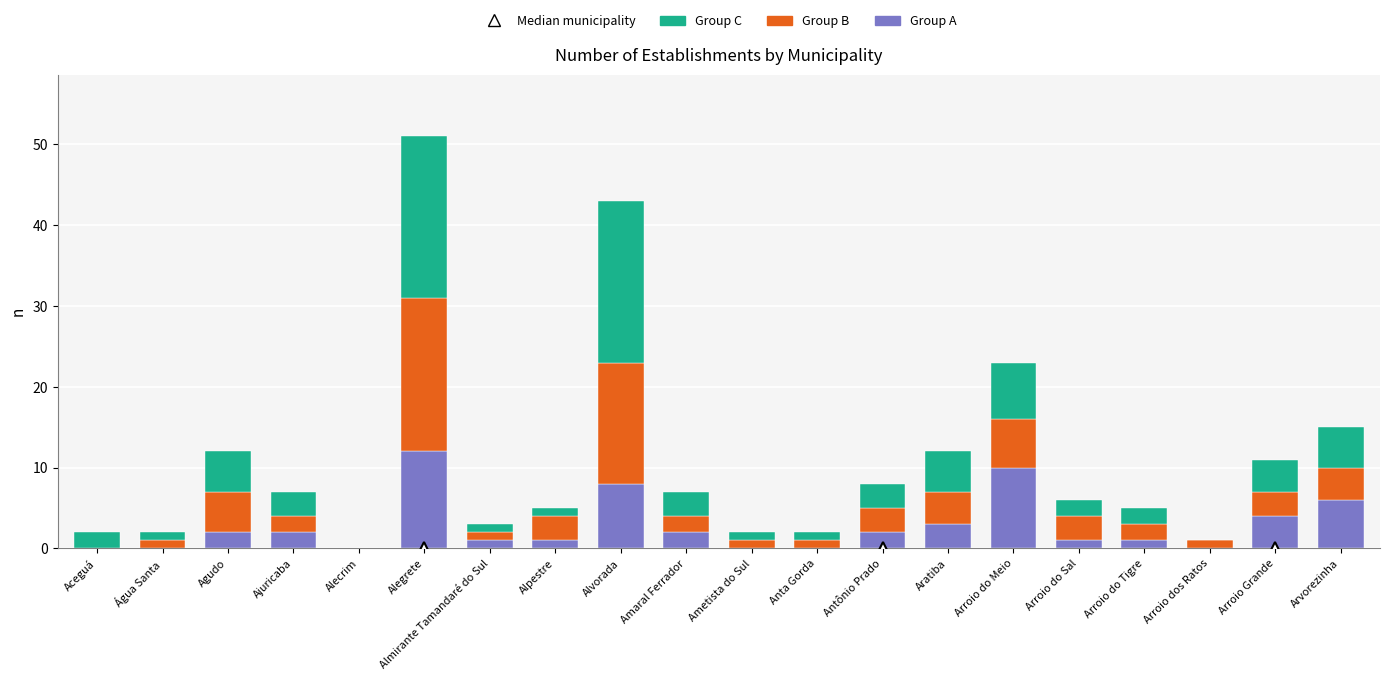

At which category is the sum across all series the highest?

Alegrete